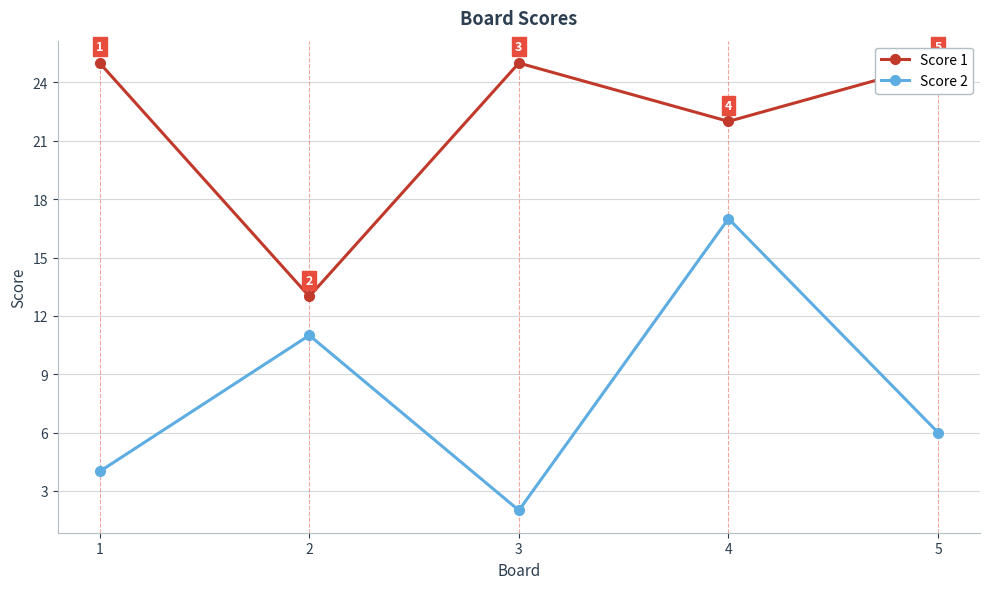

What are all the series names shown in the legend?

Score 1, Score 2